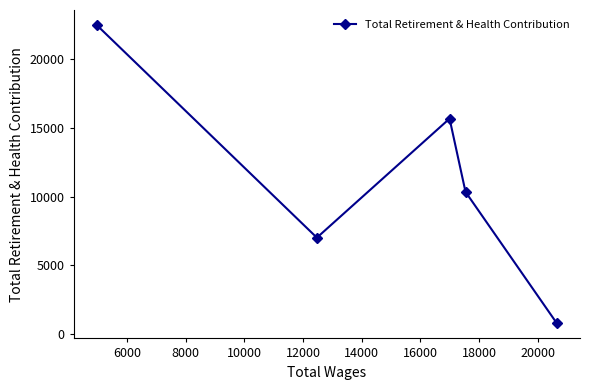

How many points are lower than both their immediate neighbors (excluding endpoints)?

1